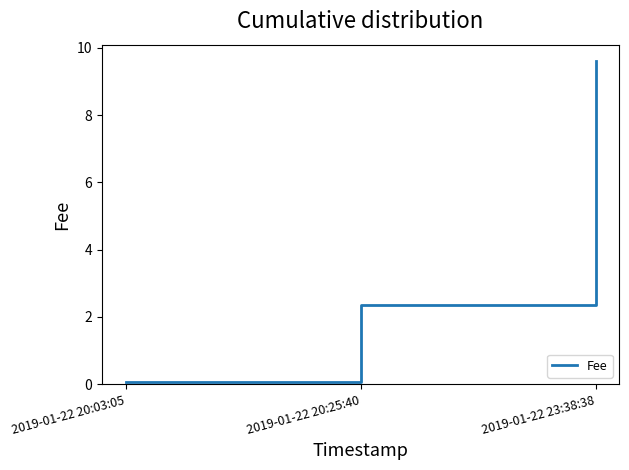

What is the difference between the values at 2019-01-22 20:03:05 and 2019-01-22 23:38:38?

9.5